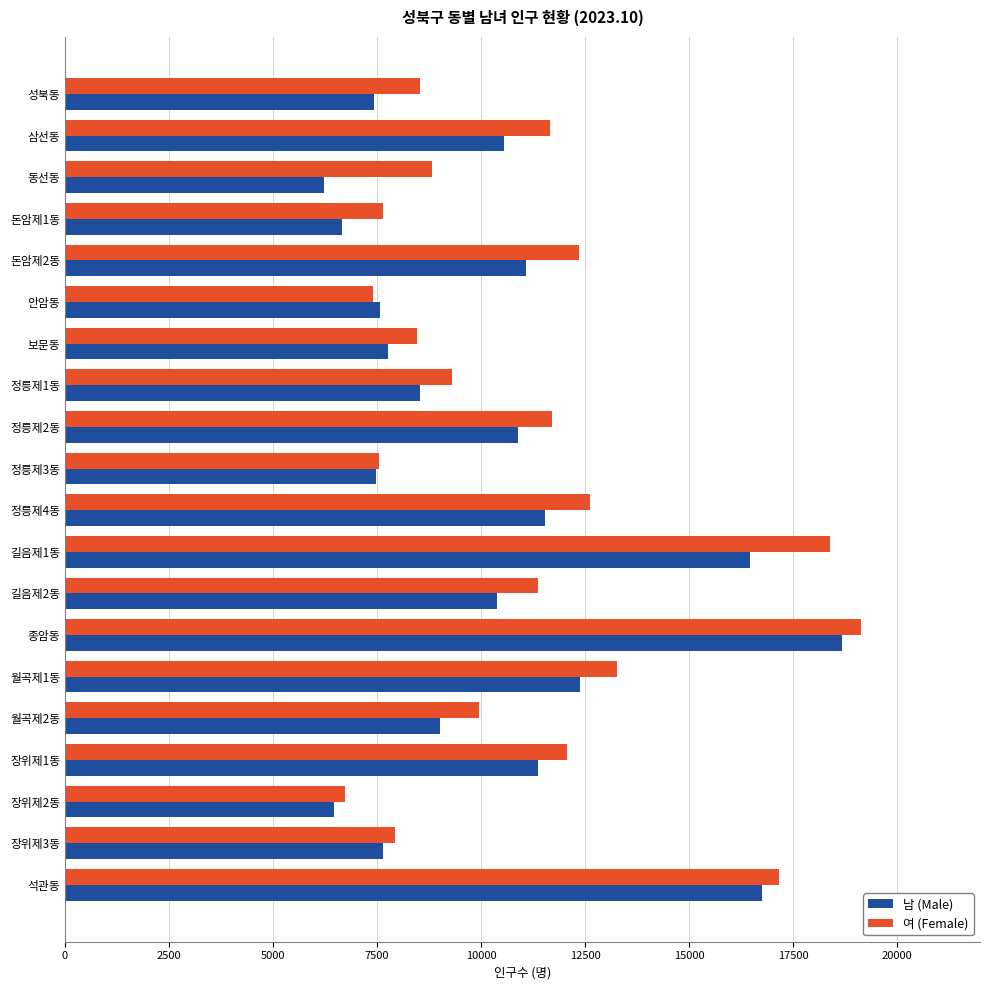

The value of 남 (Male) at 월곡제2동 is 3339. True or false?

False